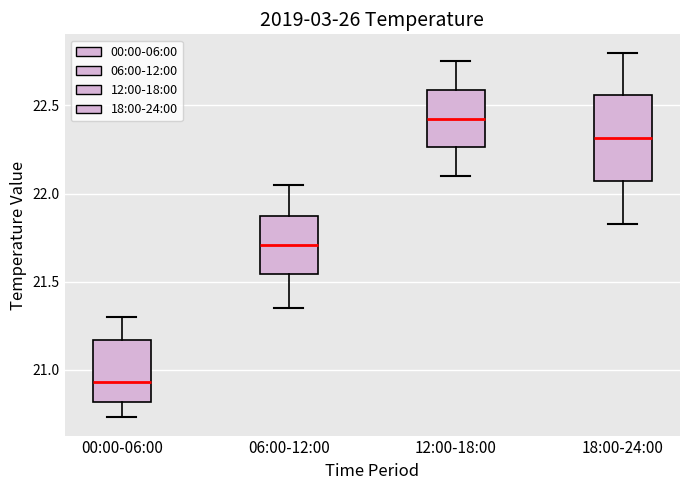

Reading left to right, transcribe this box plot: for each box, give where its median line is, the range the box spans, and where its two whiskers end, as read against the y-axis. The values are not printed on the chart, so give them approximately, as read against the axis.

00:00-06:00: median 20.95, box 20.80 to 21.15, whiskers 20.75 to 21.30
06:00-12:00: median 21.70, box 21.55 to 21.85, whiskers 21.35 to 22.05
12:00-18:00: median 22.45, box 22.25 to 22.60, whiskers 22.10 to 22.75
18:00-24:00: median 22.30, box 22.05 to 22.55, whiskers 21.85 to 22.80